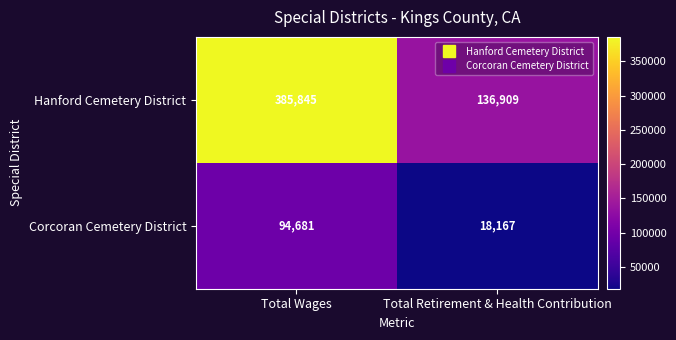

At which label does Hanford Cemetery District reach its peak?

Total Wages